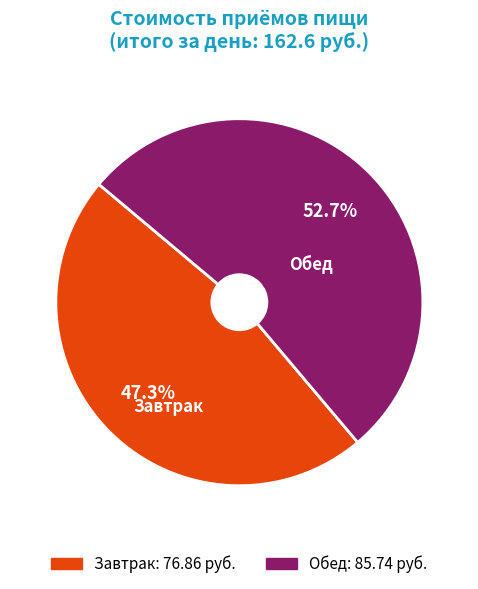

Count the number of slices in the pie.

2